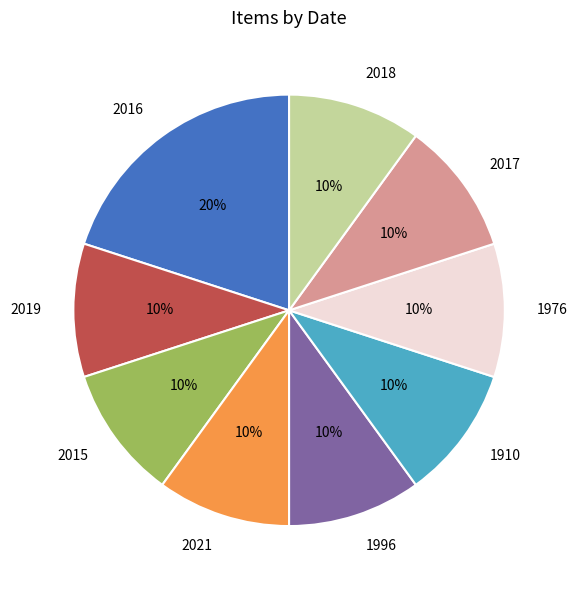

Does 1976 represent more than half of the total?

No